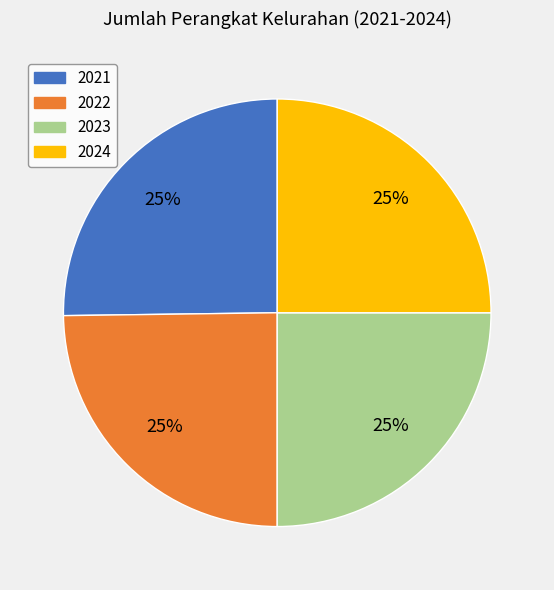

Does any single category account for the majority?

No